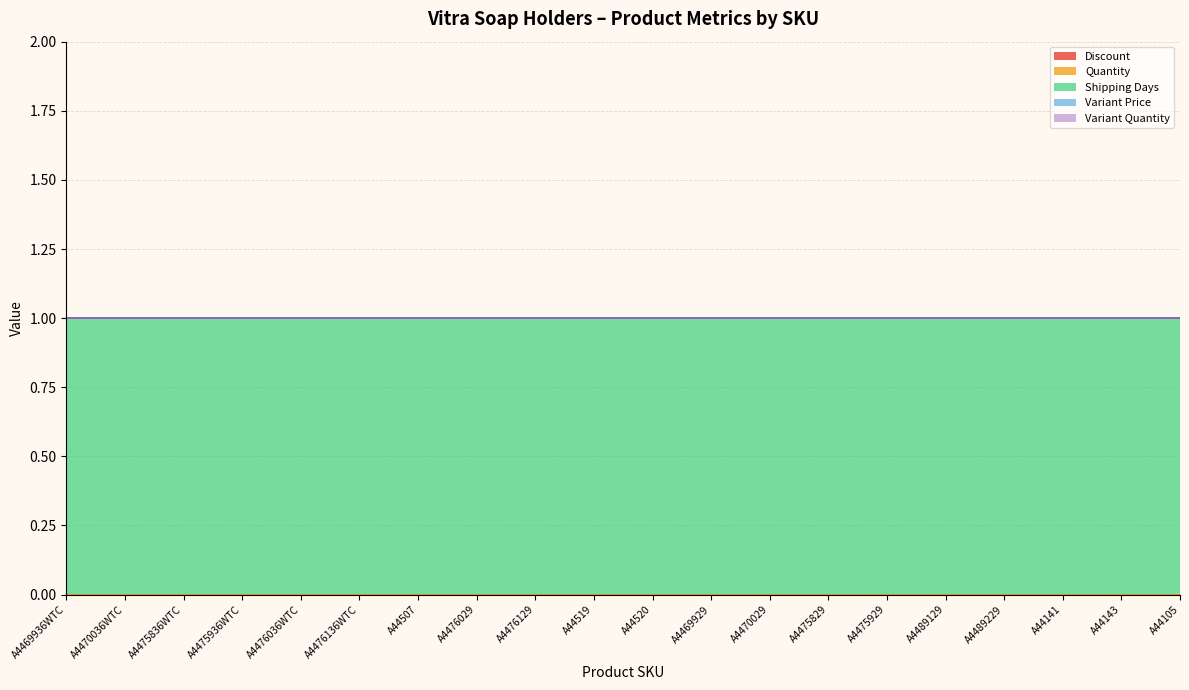

True or false: Shipping Days and Quantity intersect in this chart.

False